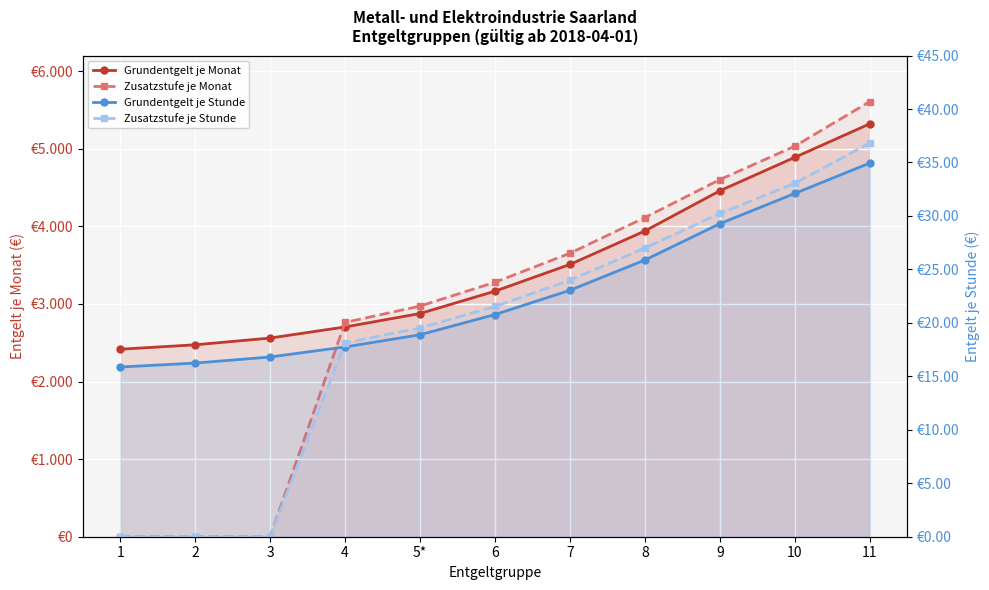

The Zusatzstufe je Monat series shows 3653.0 at 7. True or false?

True